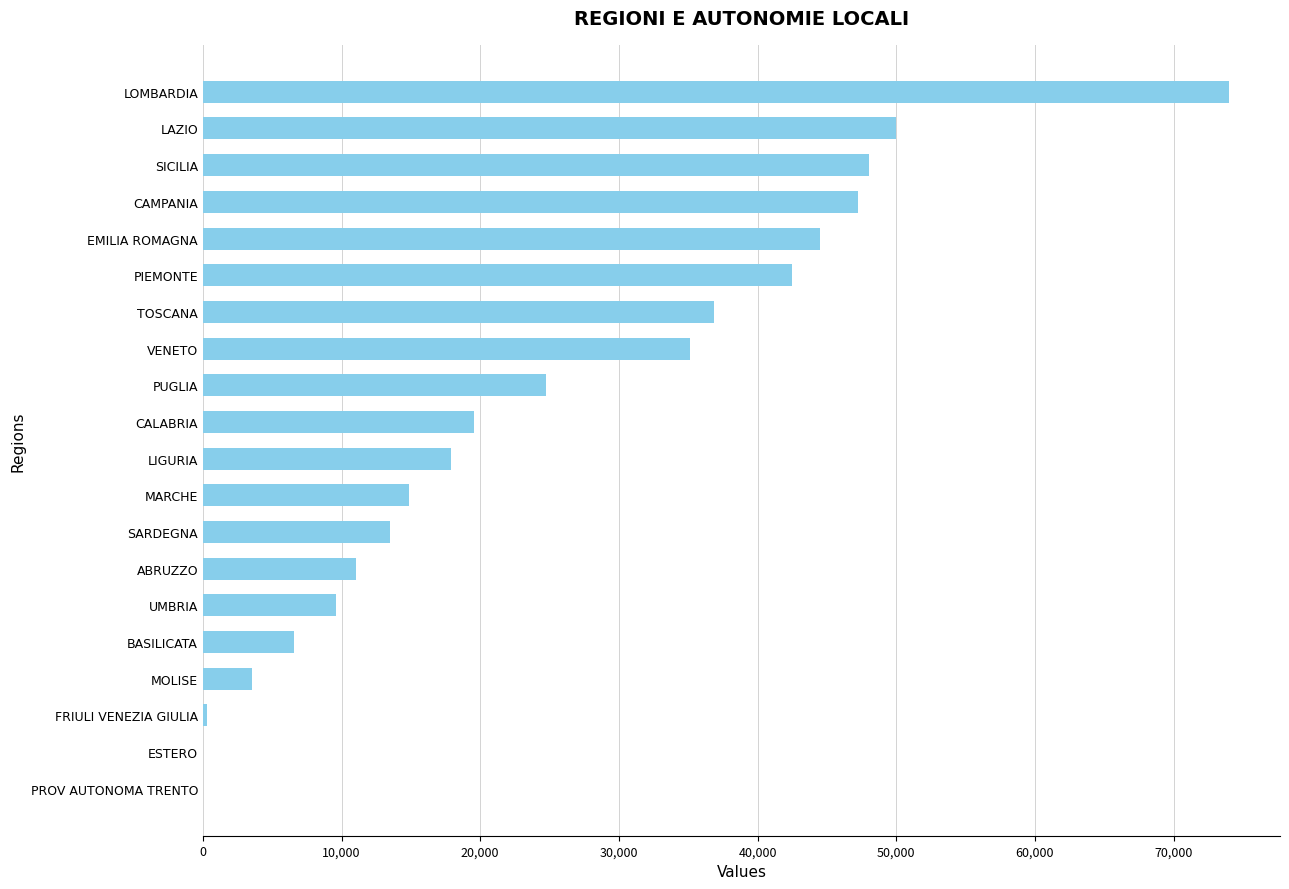

What is the sum of the values at PUGLIA and BASILICATA?

31271